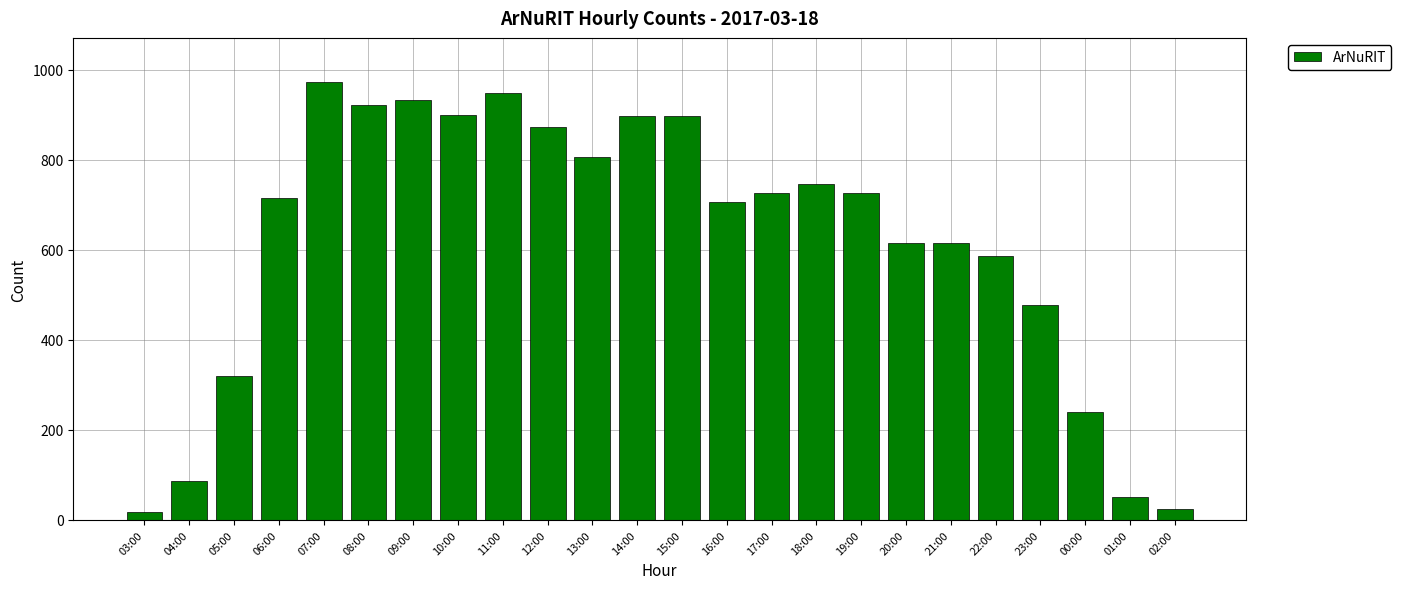

What is the change in value from 15:00 to 02:00?

-871